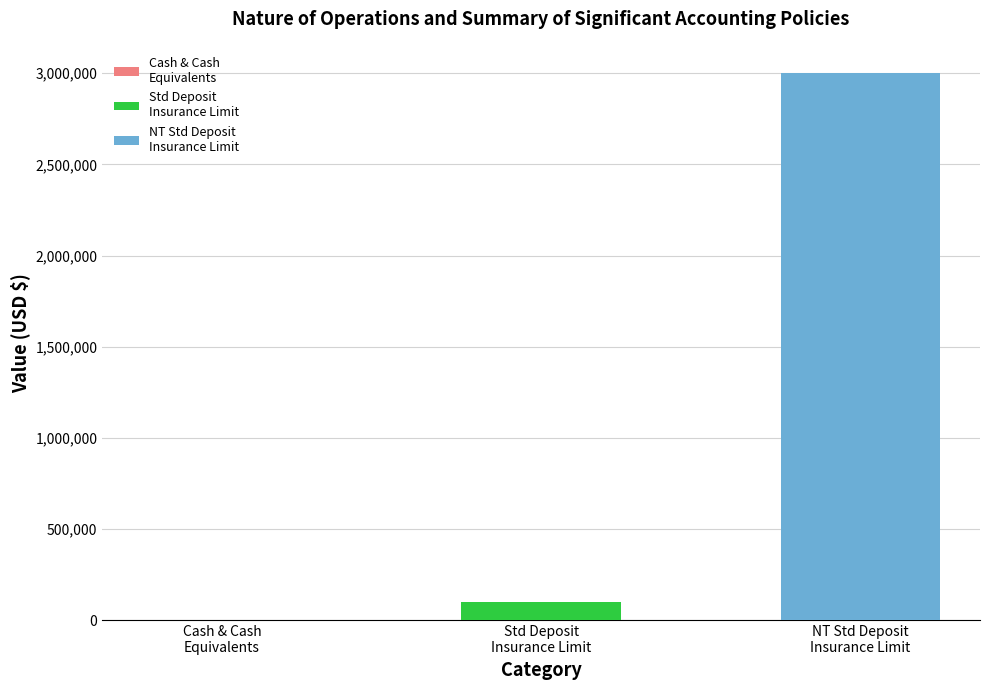

List the labels in order of value, smallest first.

Cash and cash equivalents, Standard deposit insurance coverage limit, NT Standard deposit insurance coverage limit